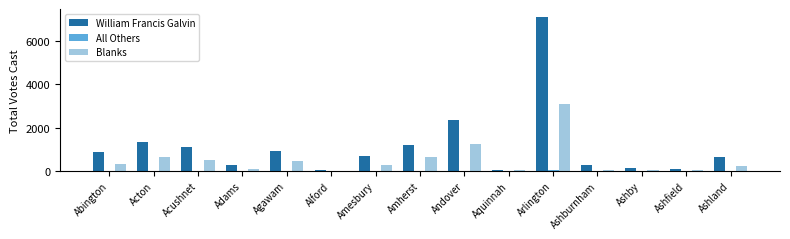

The value of William Francis Galvin at Arlington is 11312. True or false?

False